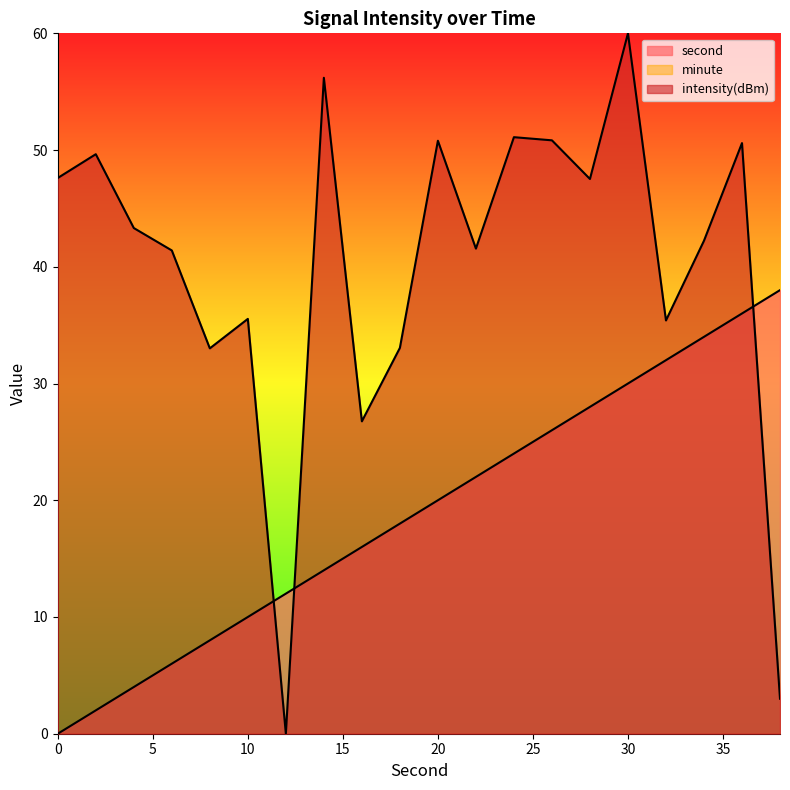

What is the sum of all intensity(dBm) values?

799.6